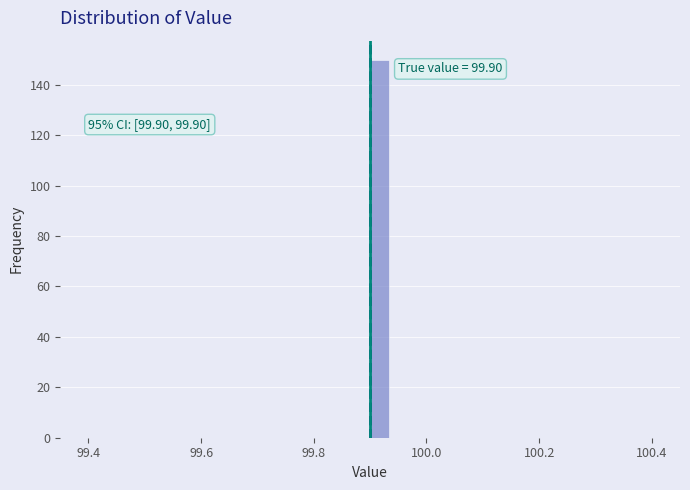

Around what value on the x-axis is the tallest bar? Give the approximate position of its centre, as read against the axis.

99.92